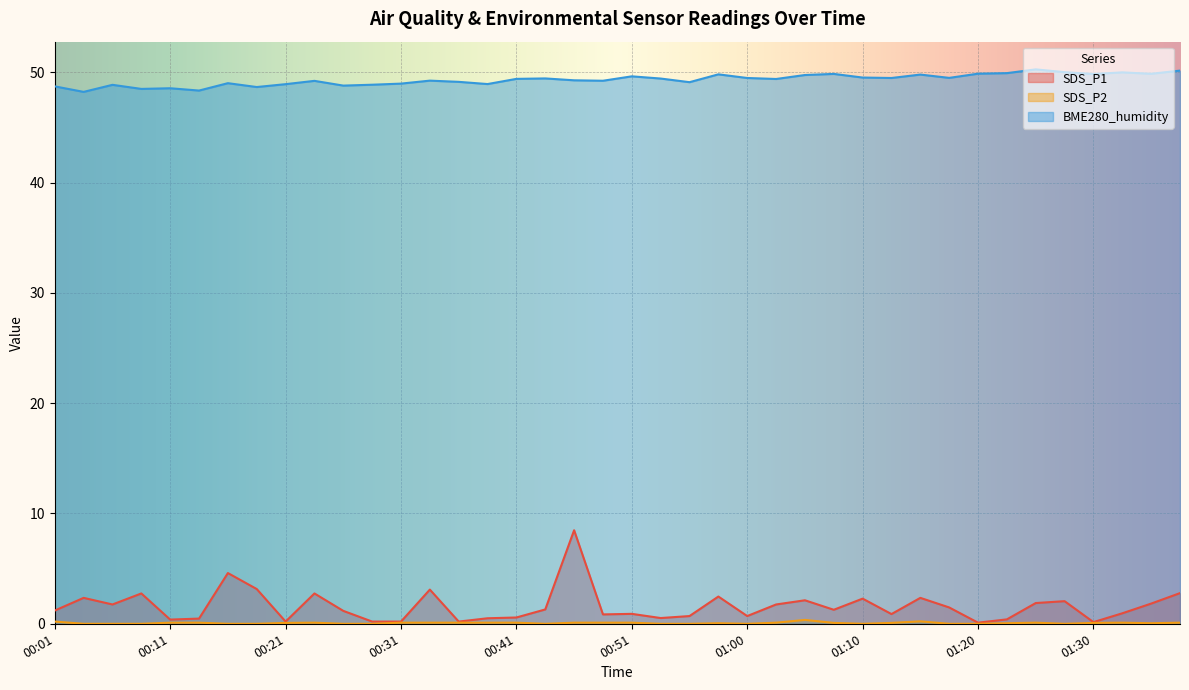

List the series in order of their peak value, highest first.

BME280_humidity, SDS_P1, SDS_P2